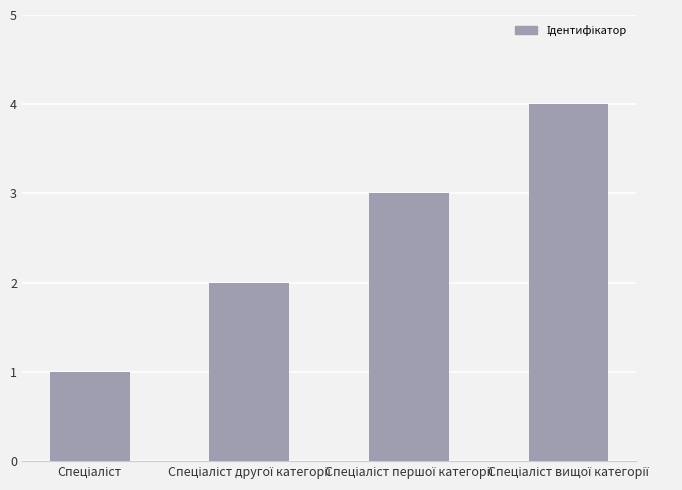

Reading left to right, extract all data points from this chart.

1	2	3	4